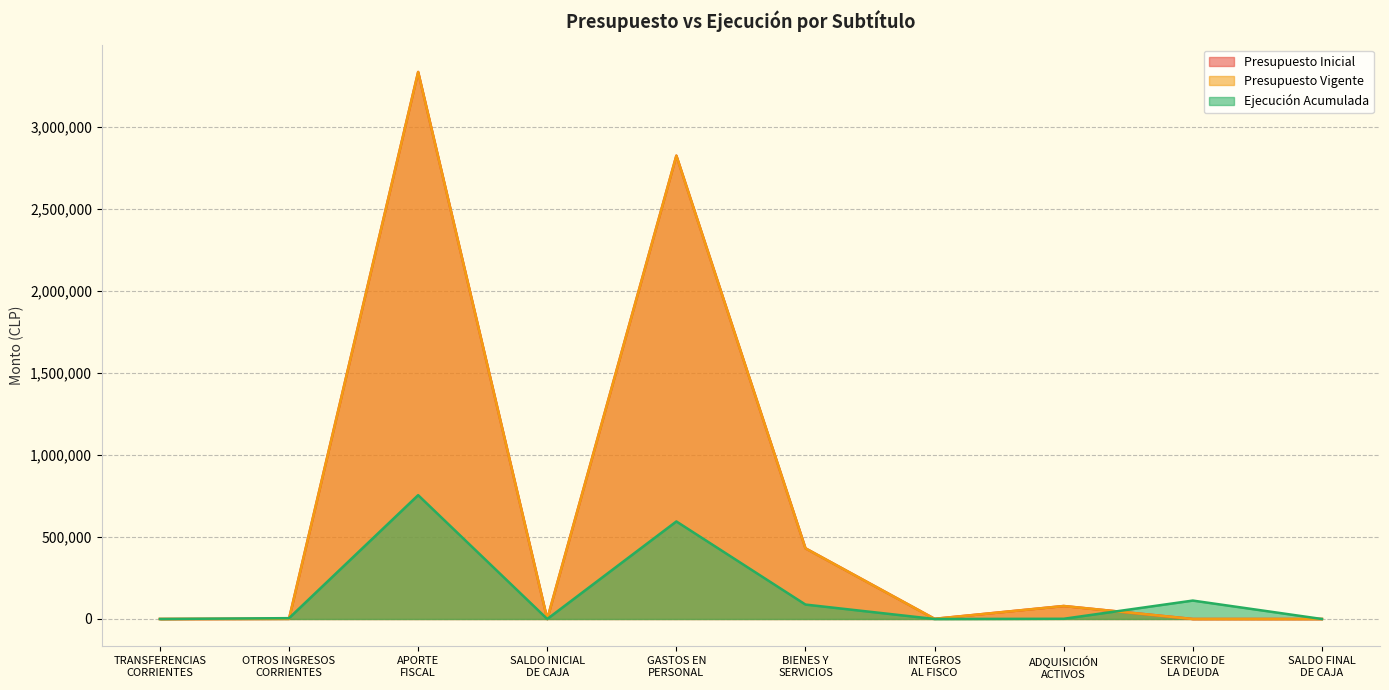

Rank the series at TRANSFERENCIAS
CORRIENTES from lowest to highest value.

Ejecución Acumulada, Presupuesto Inicial, Presupuesto Vigente